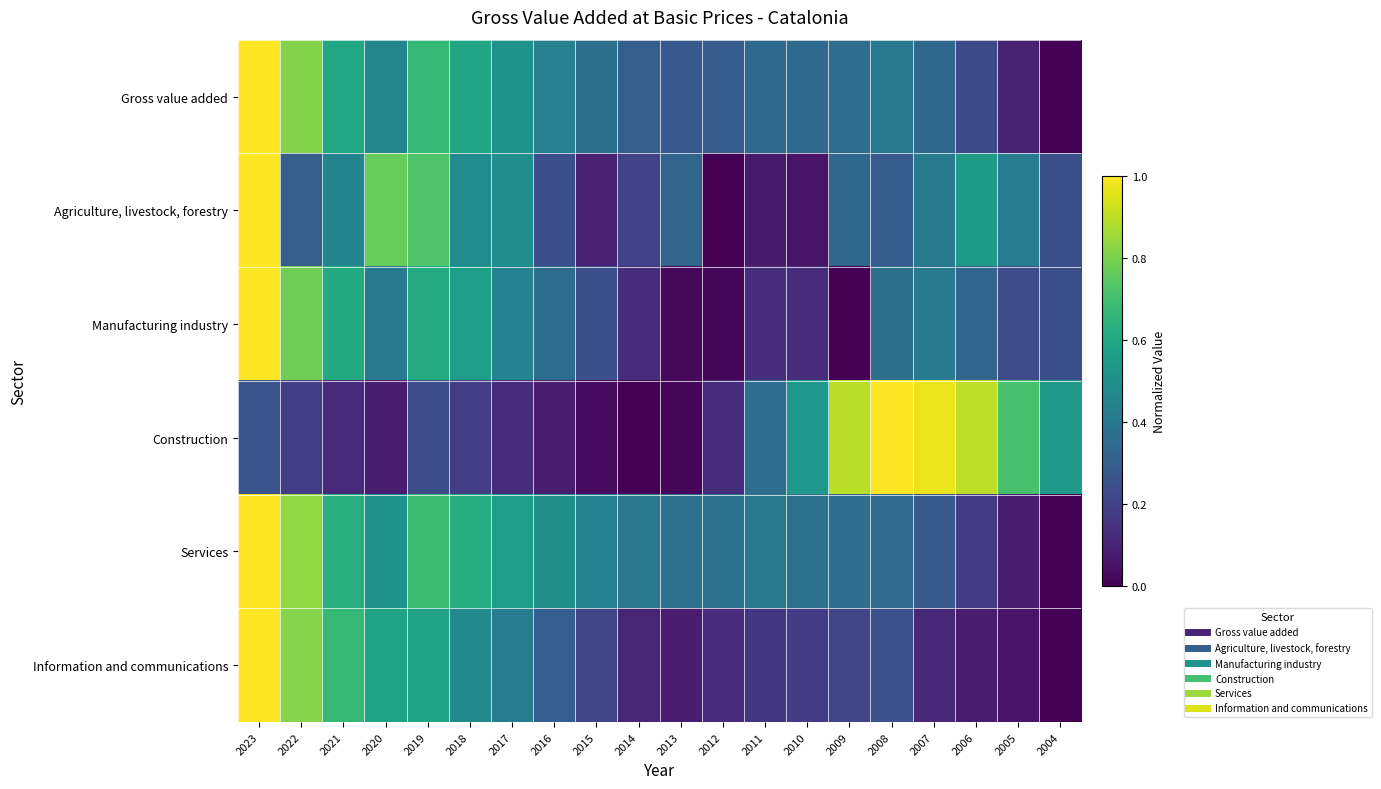

What is the difference between the highest and lowest values at 2012?

0.4